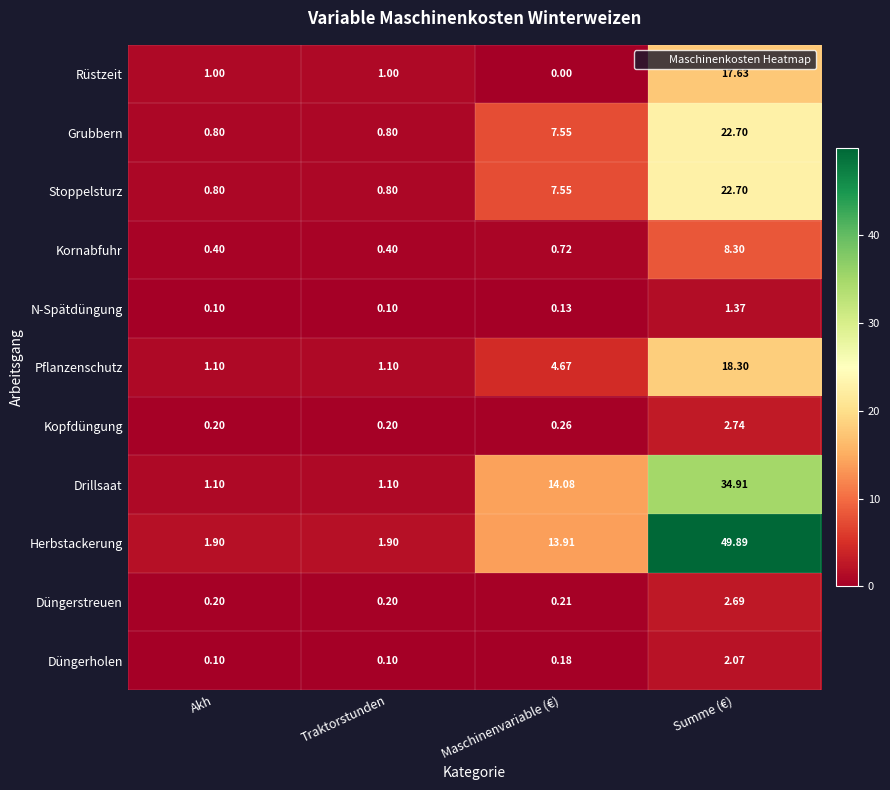

Which series has the largest total across all categories?

Herbstackerung